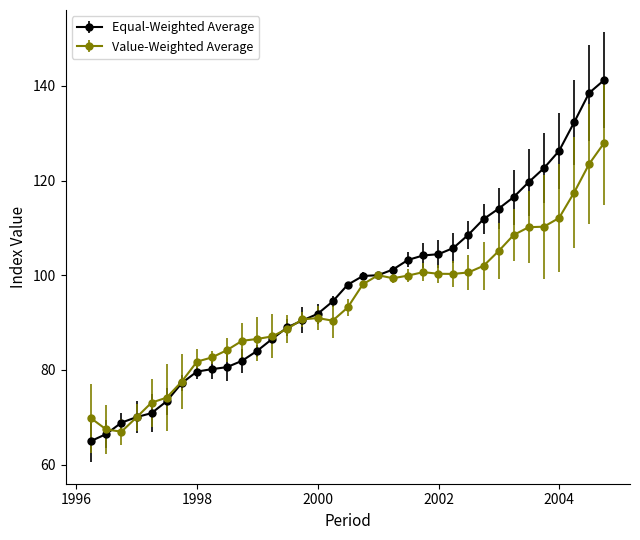

Is this an area chart (filled region under the line)?

No